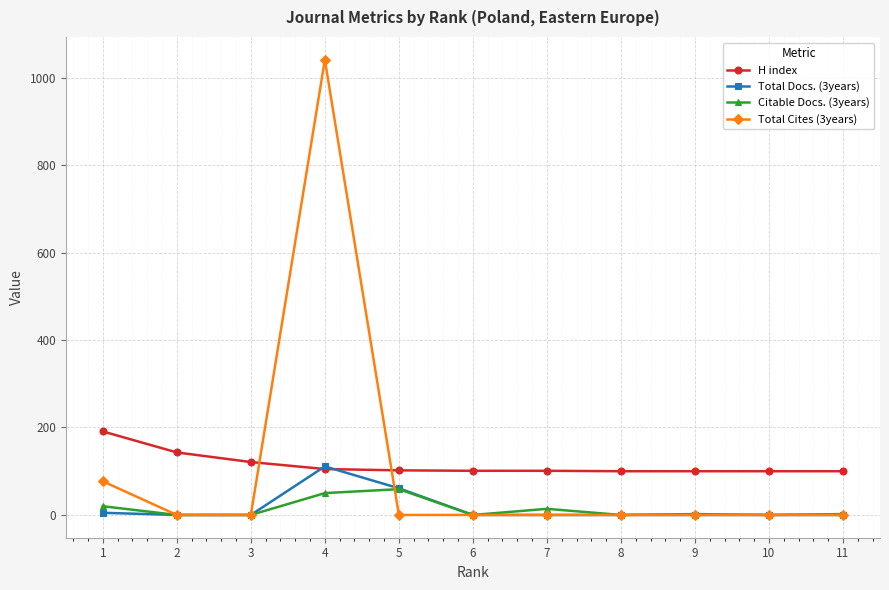

What is the minimum value for H index?

100